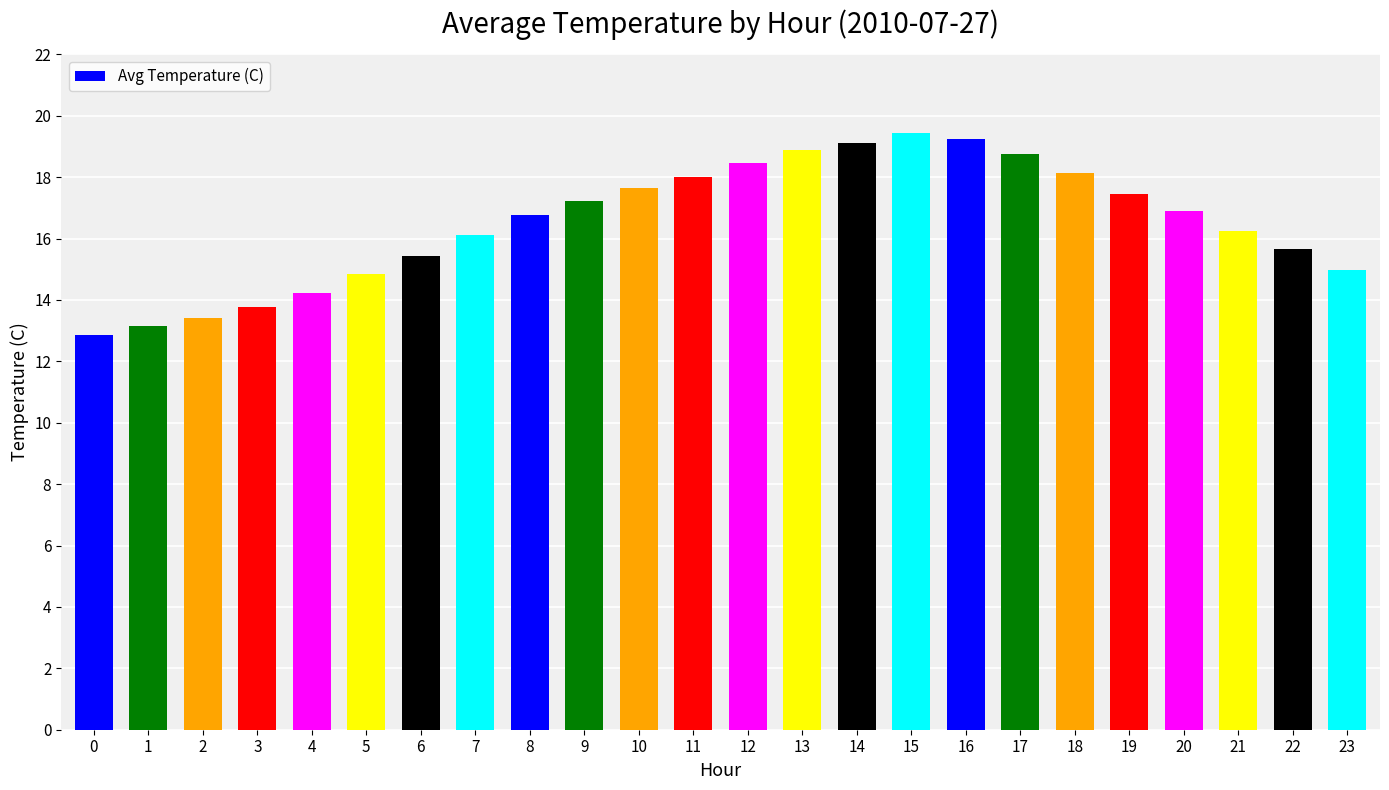

Approximately how many times larger is the value at 11 compared to 5?

1.2